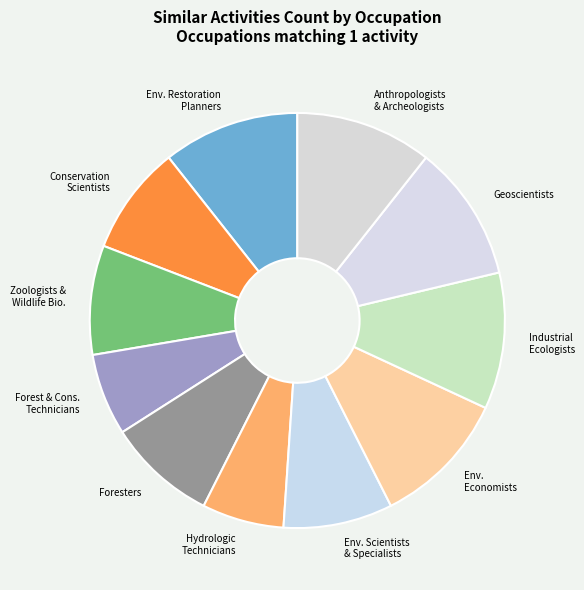

Is Industrial Ecologists the majority of the pie?

No